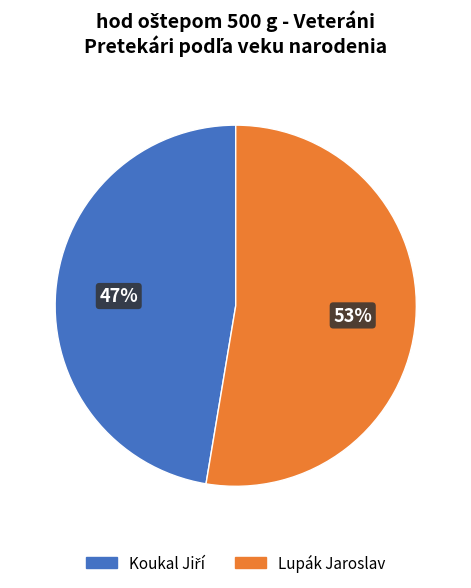

Count the number of slices in the pie.

2